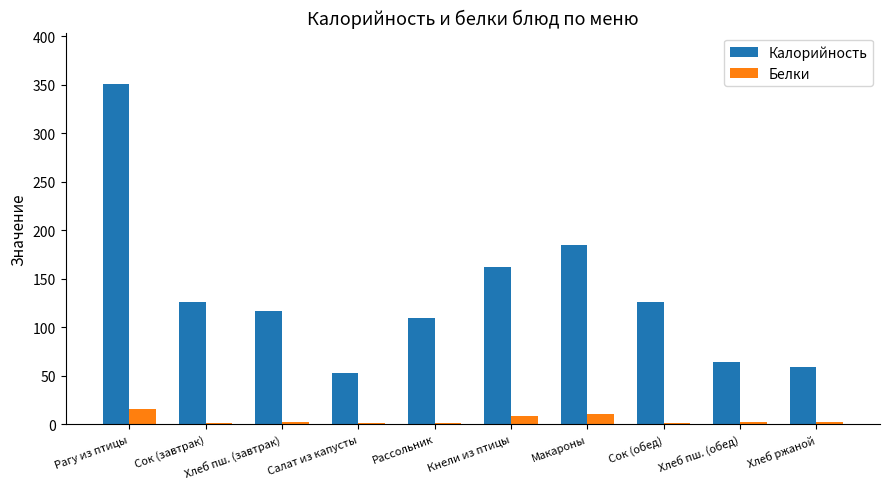

What is the total value across all series at Сок (обед)?

127